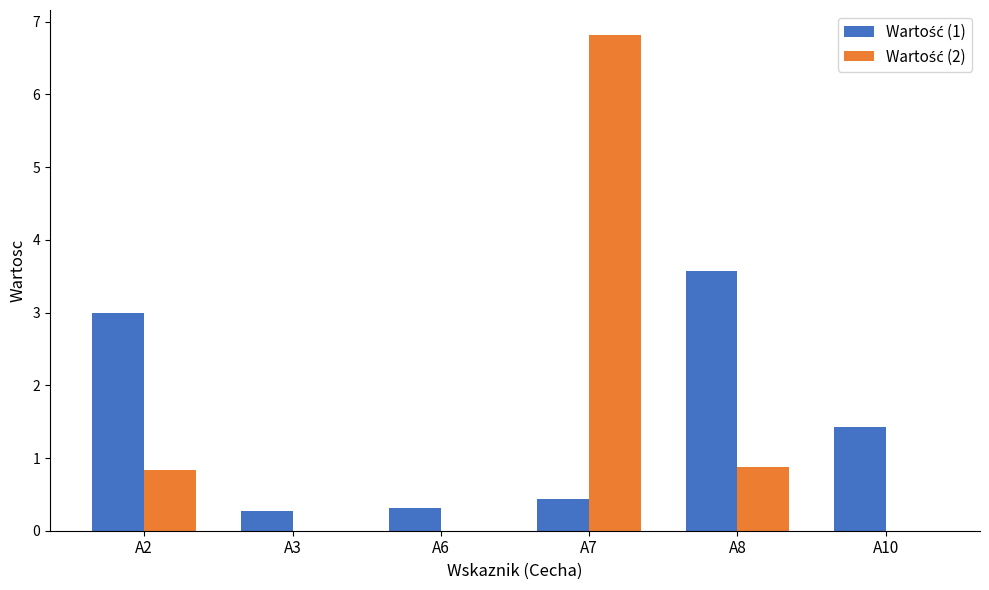

At which category is the sum across all series the highest?

A7